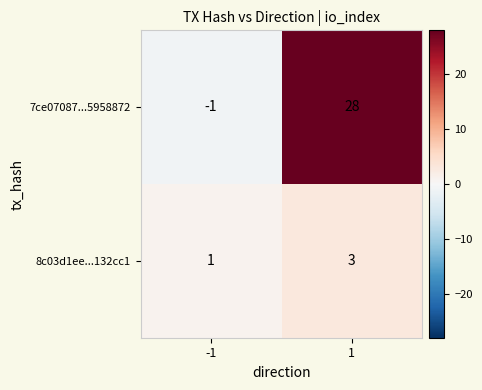

What is the sum of all 8c03d1ee...132cc1 values?

4